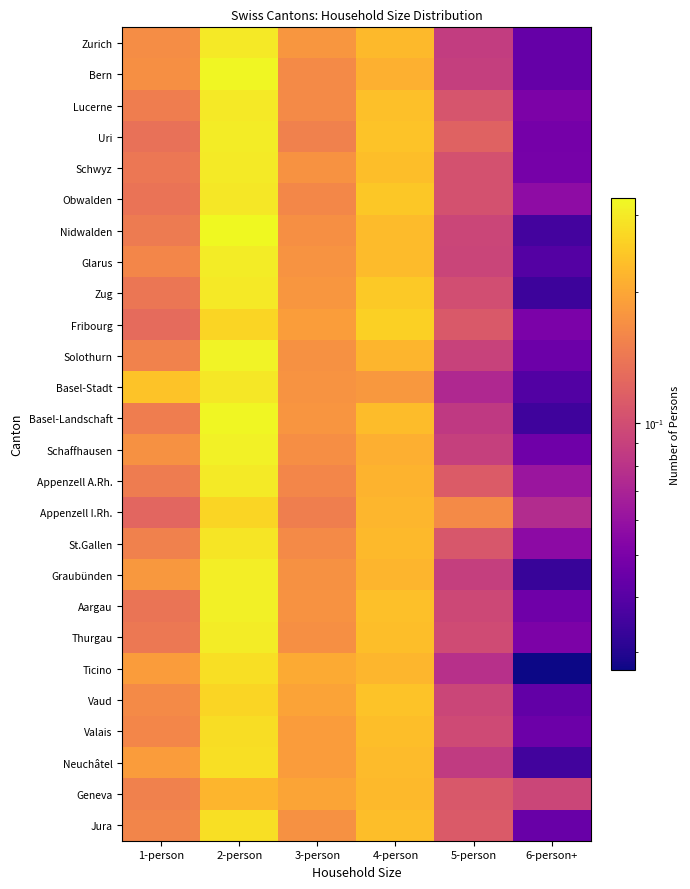

At which category is the sum across all series the highest?

2-person